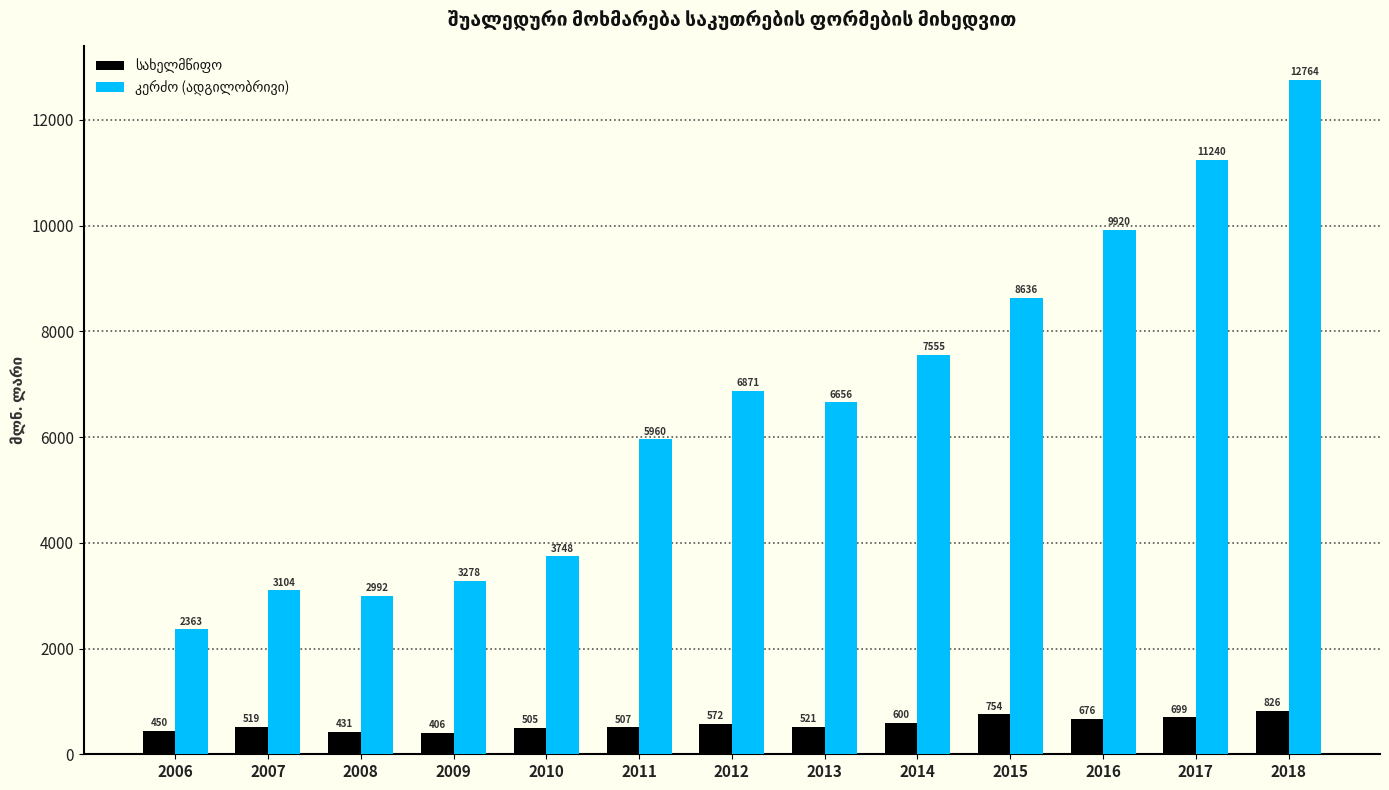

What is the difference between the highest and lowest values at 2006?

1913.2